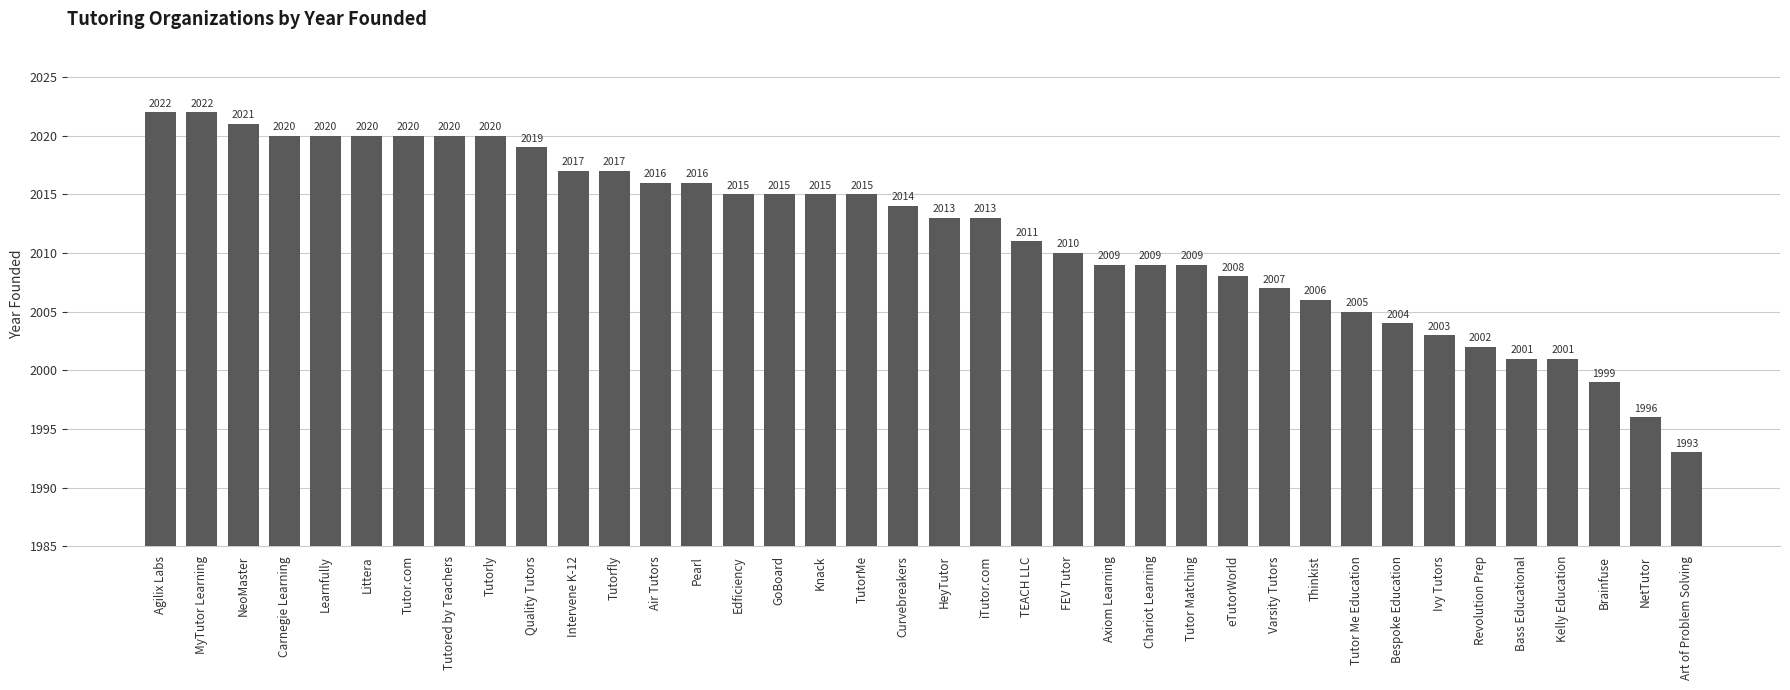

The value at TEACH LLC is 404. True or false?

False